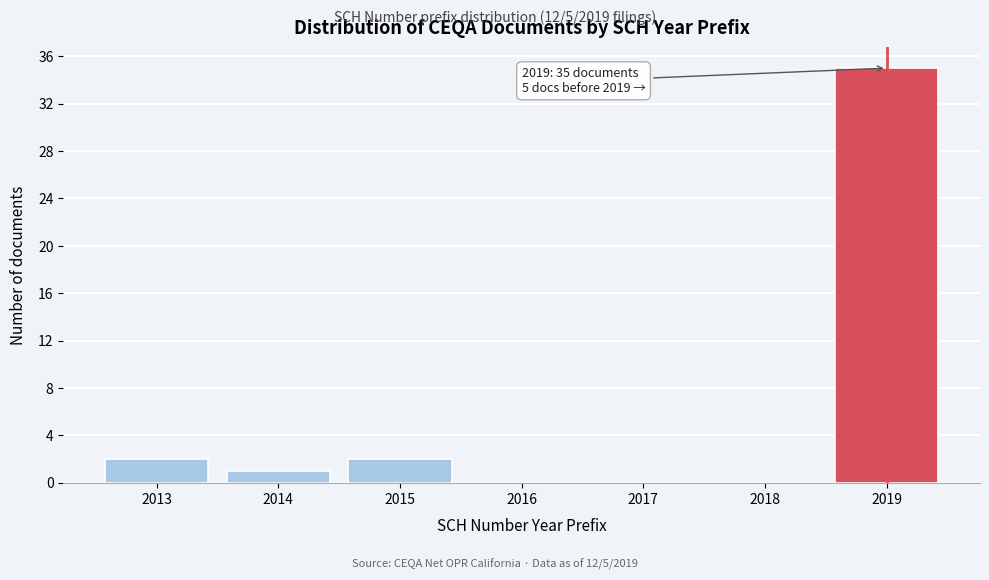

Over which range of the x-axis is the bar tallest?

2018.5 to 2019.5